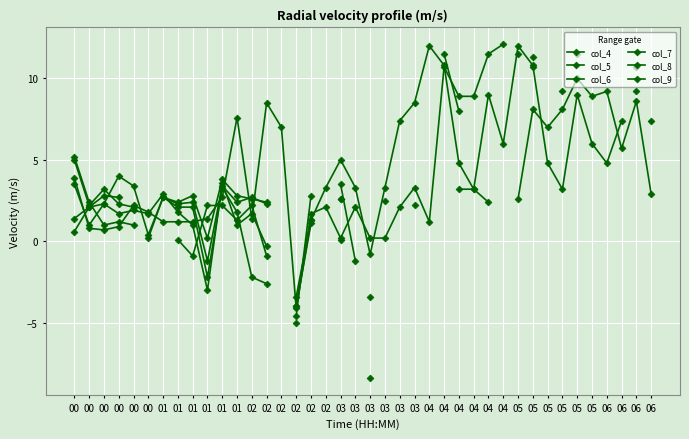

Which category has the highest value in the col_6 series?

04